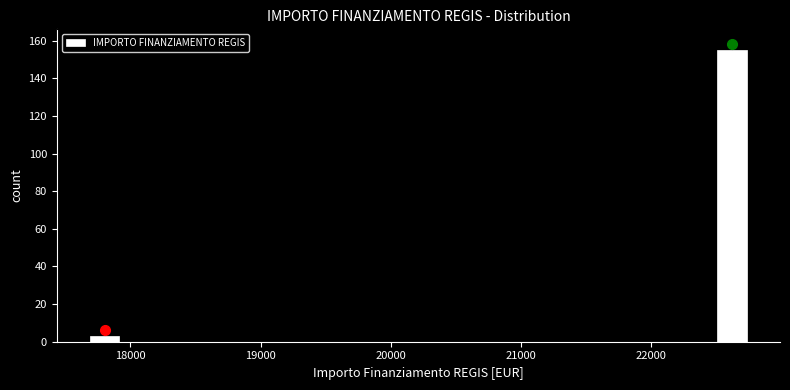

Read against the x-axis, roughly where is the centre of the tallest bar?

22600